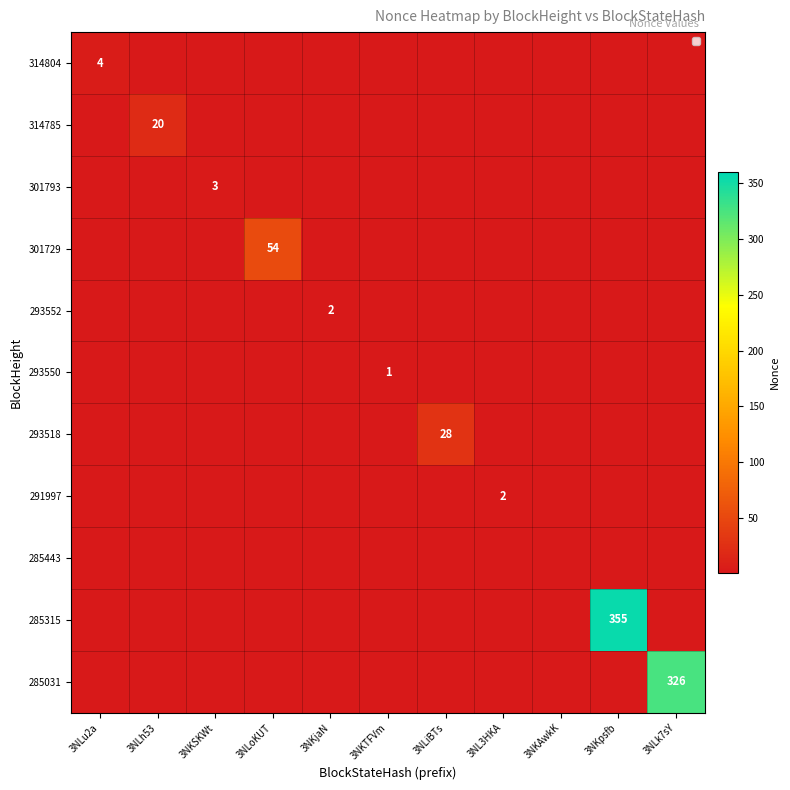

How many distinct data groups are displayed?

11